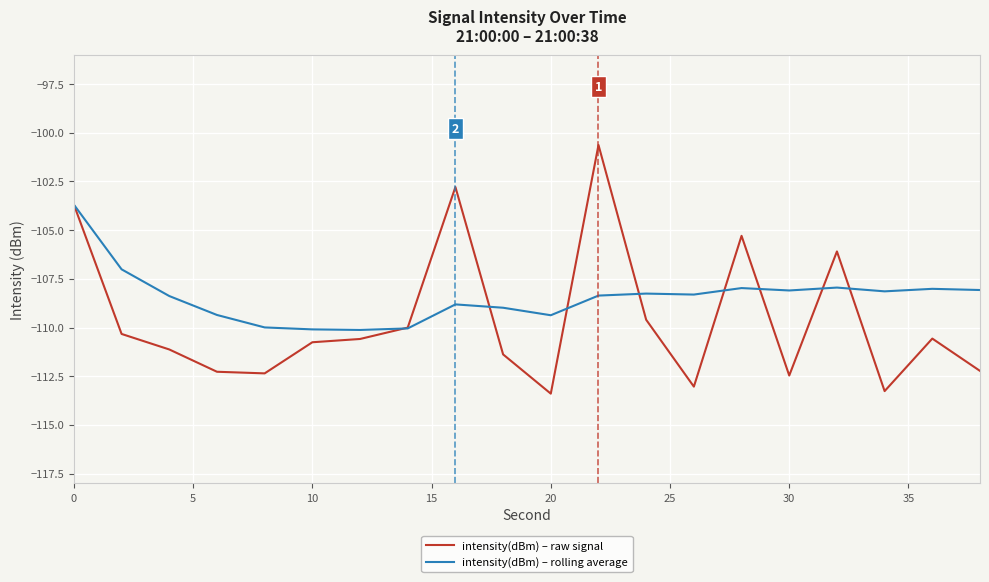

What is the maximum value shown in the chart?

-100.6